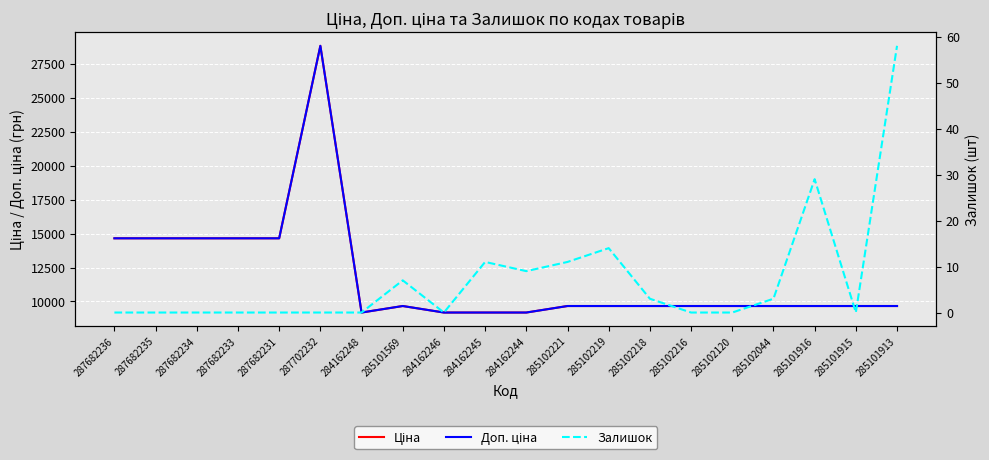

At which label does Доп. ціна reach its peak?

287702232